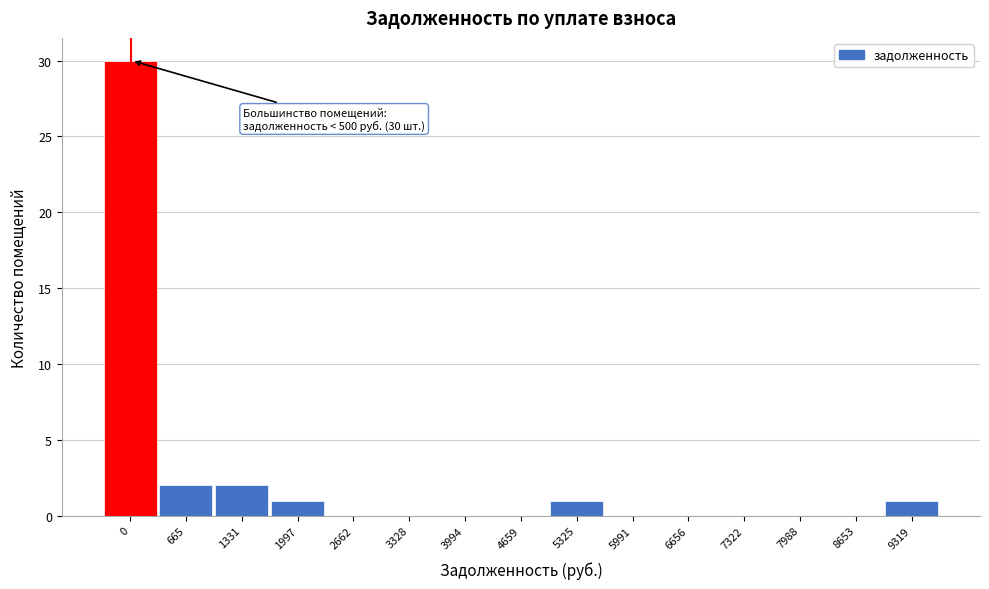

Reading right to left, extract all data points from this chart.

9319=1	8653=0	7988=0	7322=0	6656=0	5991=0	5325=1	4659=0	3994=0	3328=0	2662=0	1997=1	1331=2	665=2	0=30